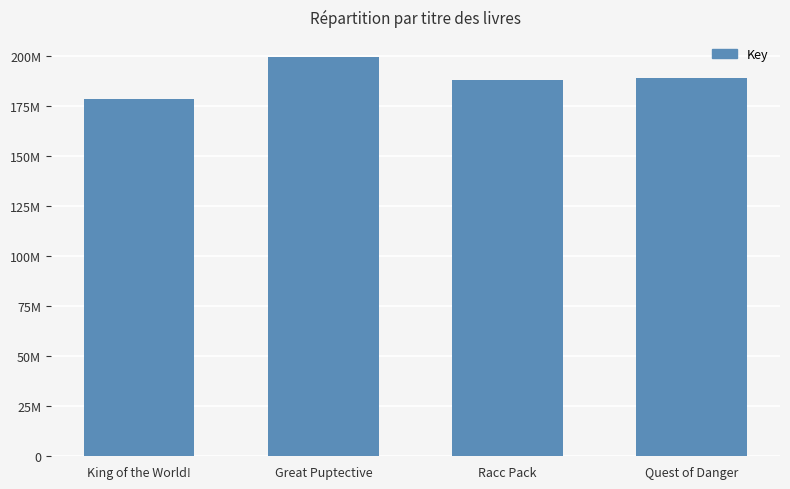

At which category does the chart reach its peak across all series?

Great Puptective